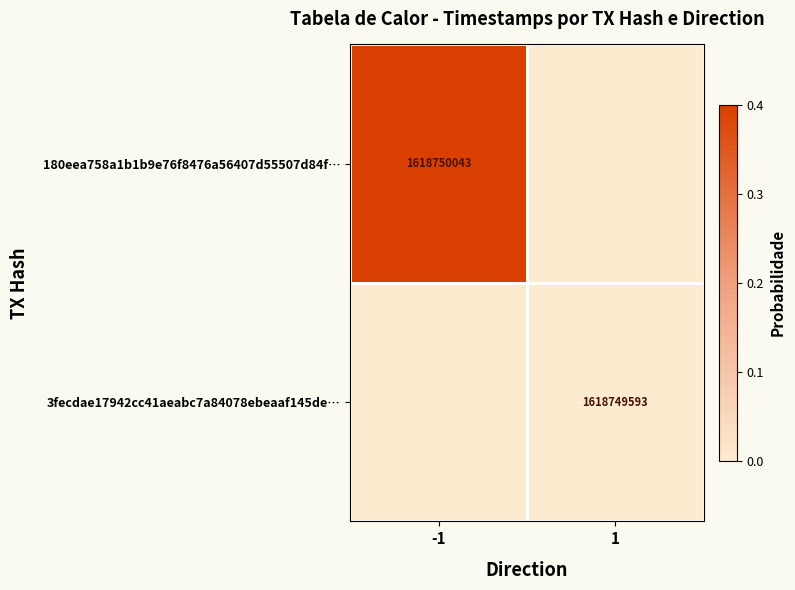

The 180eea758a1b1b9e76f8476a56407d55507d84f… series shows 1618750043 at -1. True or false?

True